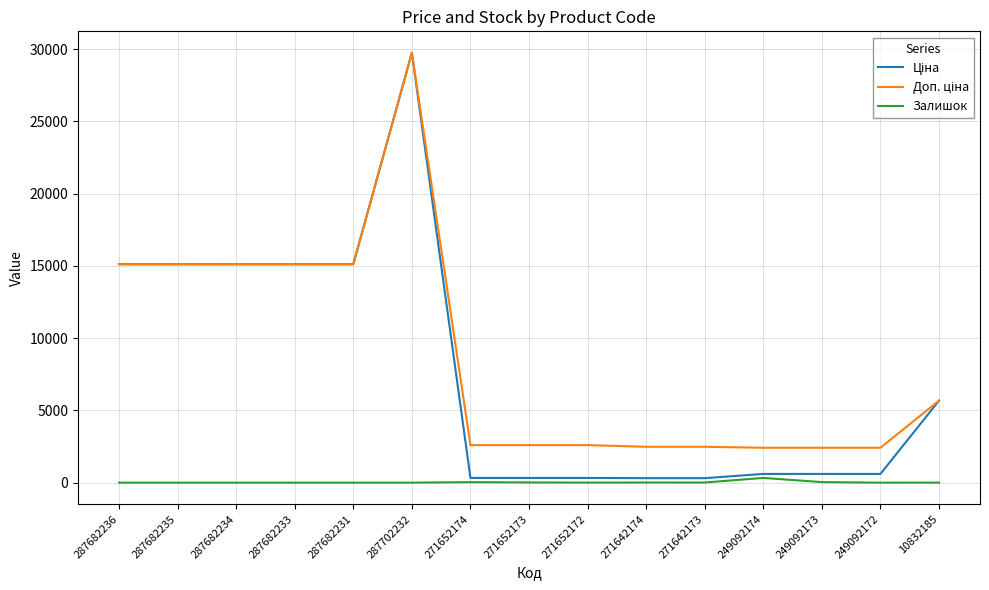

Which label corresponds to the largest value in the chart?

287702232